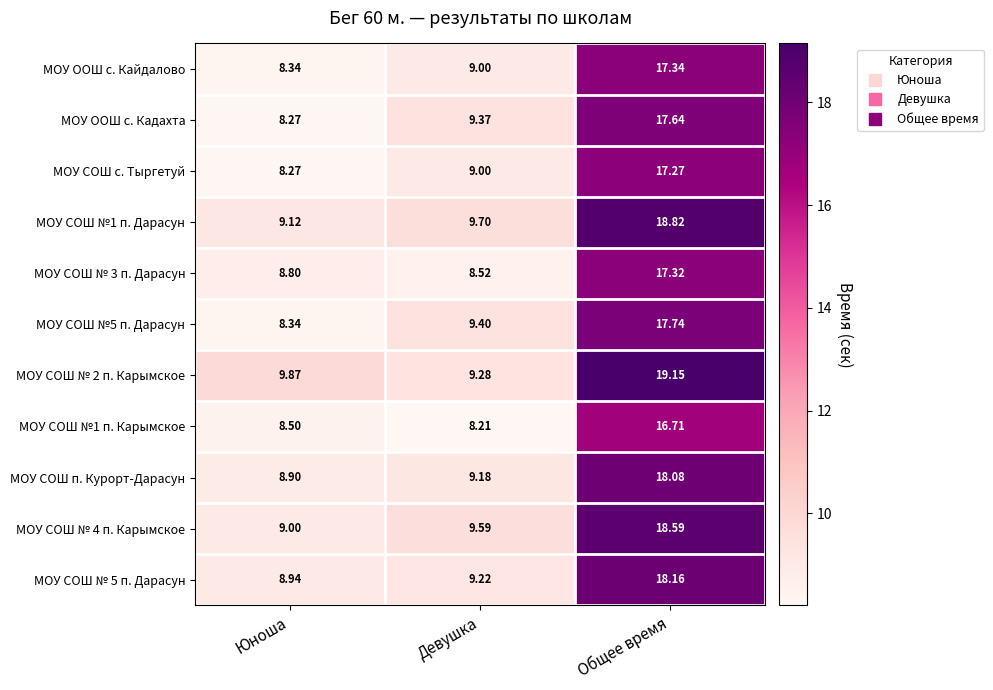

Which label corresponds to the smallest value in the chart?

Девушка